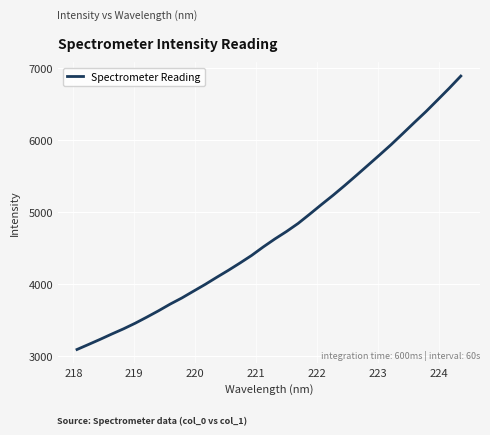

What is the smallest value displayed?

3090.4